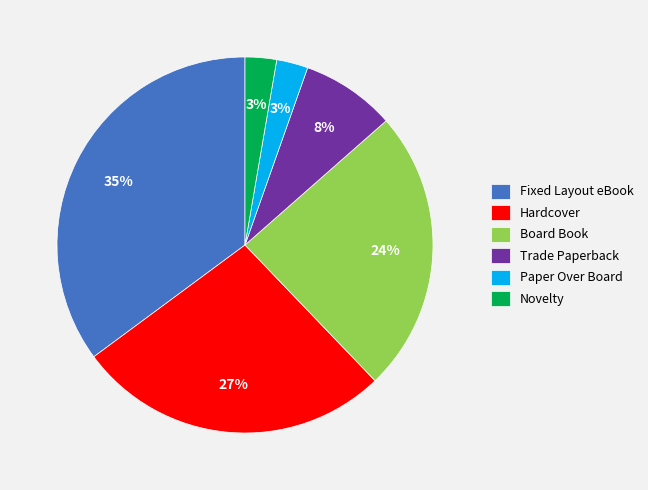

Do Novelty and Paper Over Board together represent more than half of the pie?

No